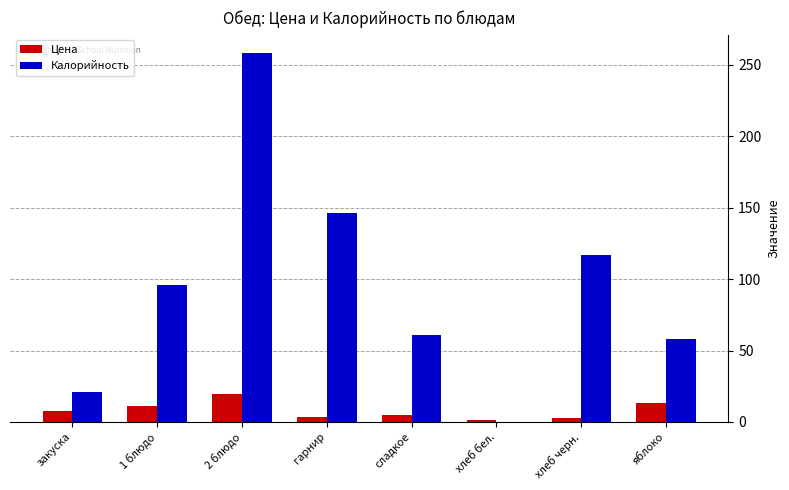

Are the bars grouped side by side (vs. stacked)?

Yes